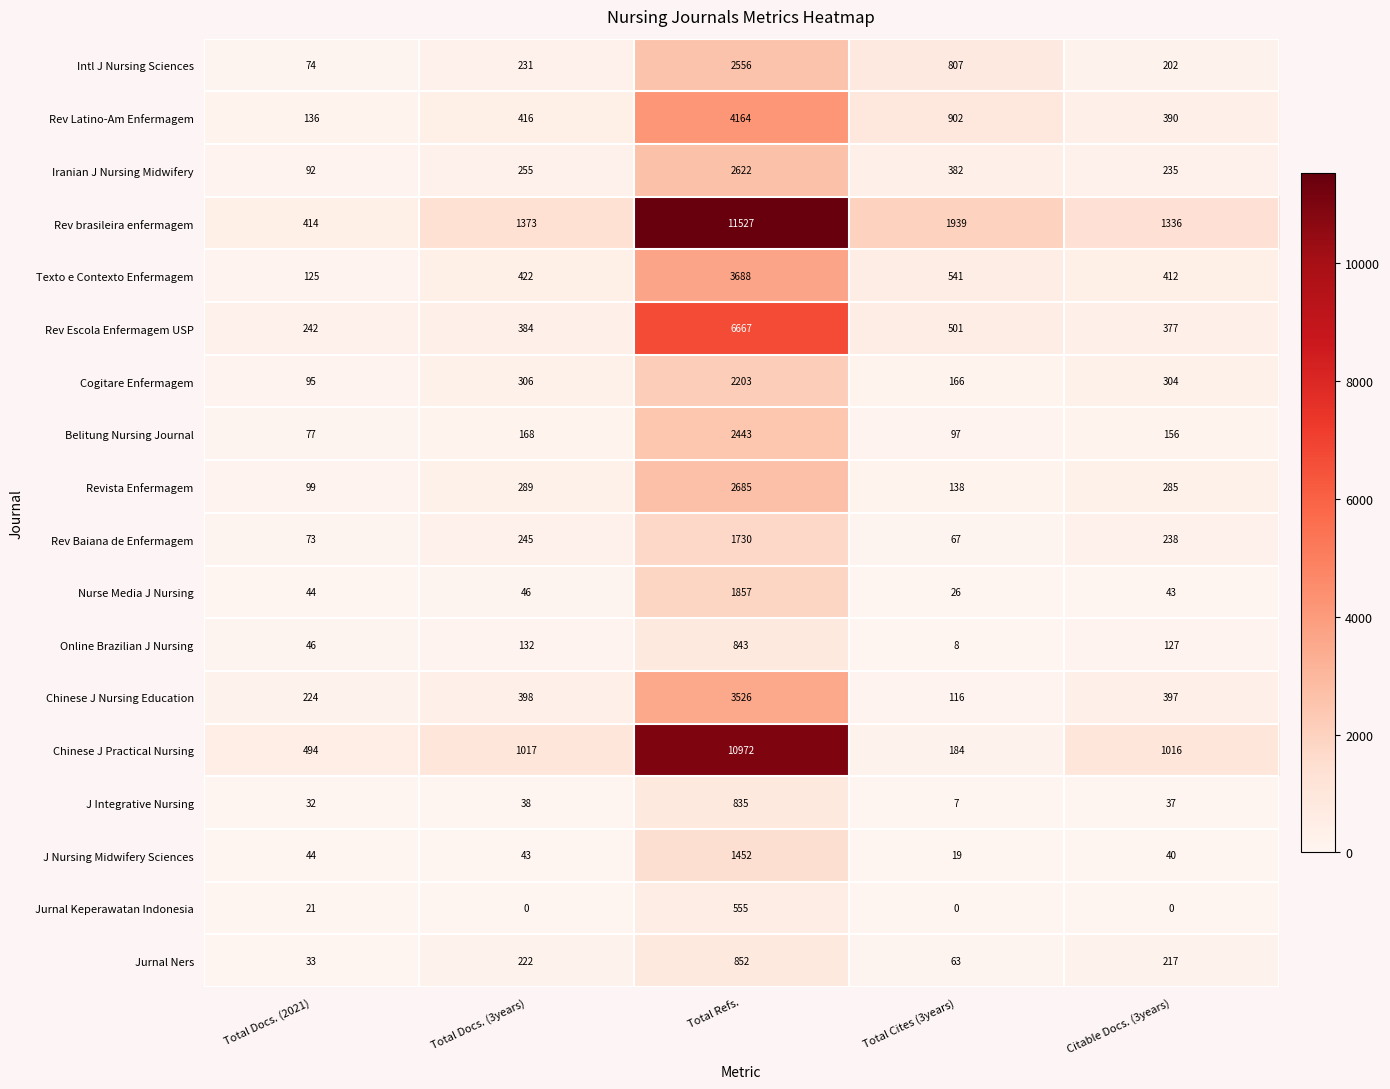

Which label corresponds to the largest value in the chart?

Total Refs.